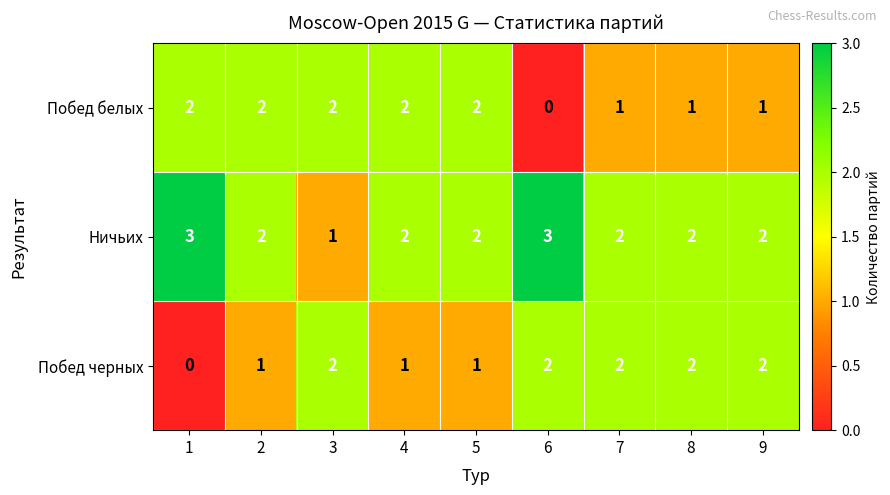

True or false: Ничьих has a value of 3 at 9.

False